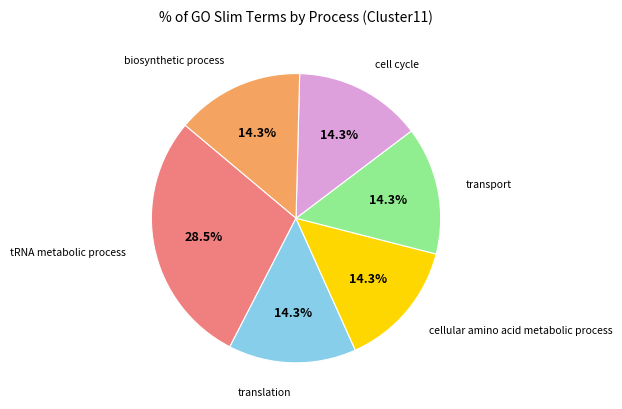

Is there a majority slice in this chart?

No